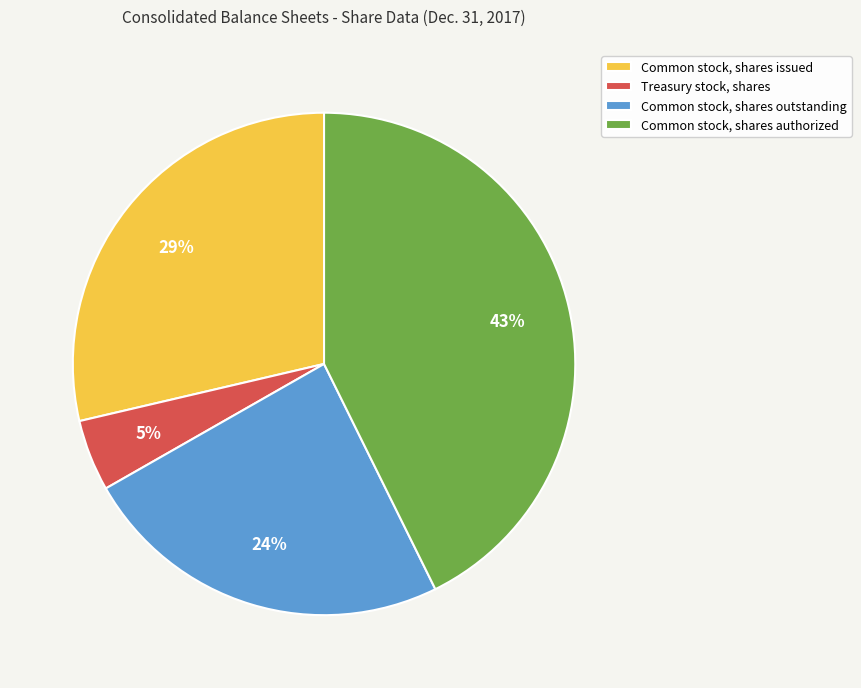

Between Common stock, shares issued and Common stock, shares outstanding, which is larger?

Common stock, shares issued